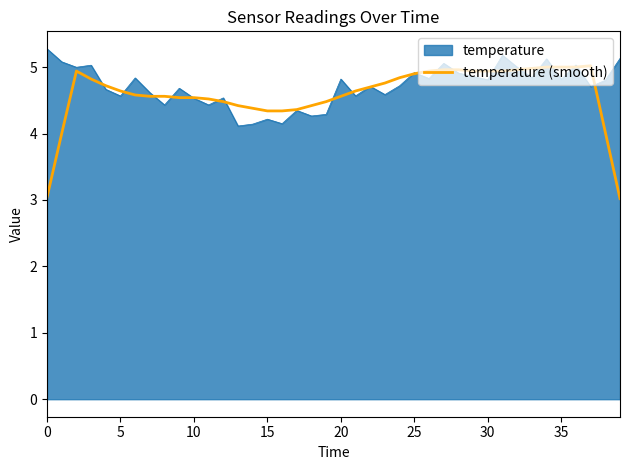

How many distinct data groups are displayed?

2